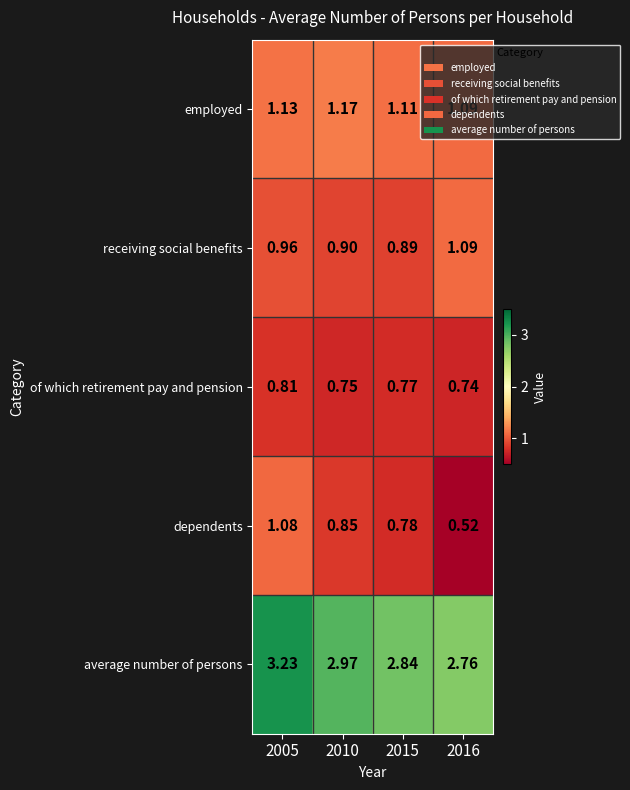

Which series has the largest range (max minus min)?

dependents